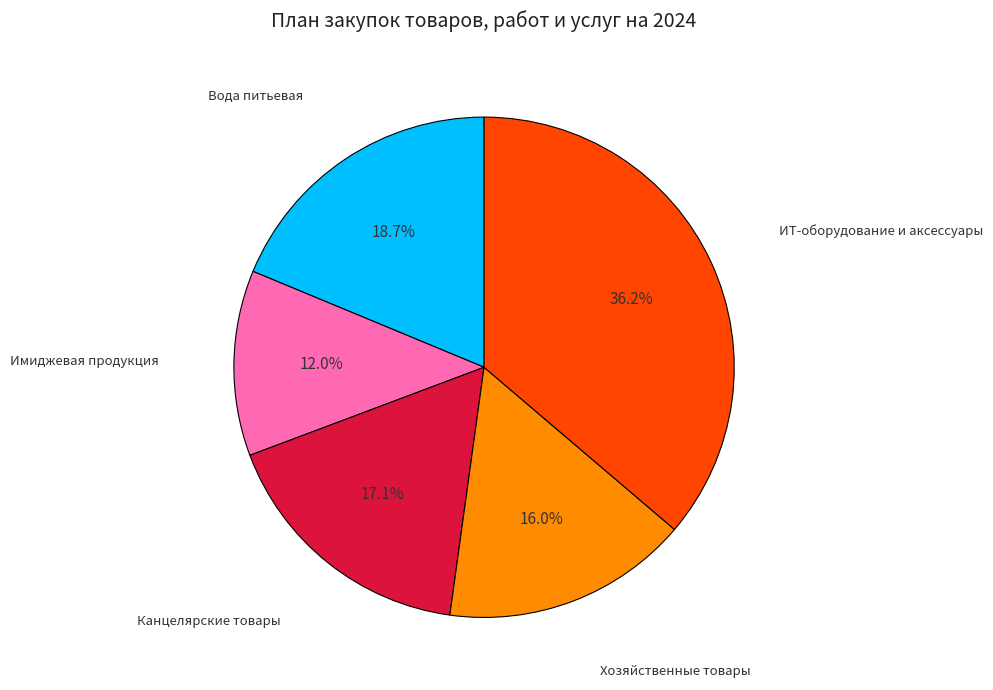

Is there a majority slice in this chart?

No